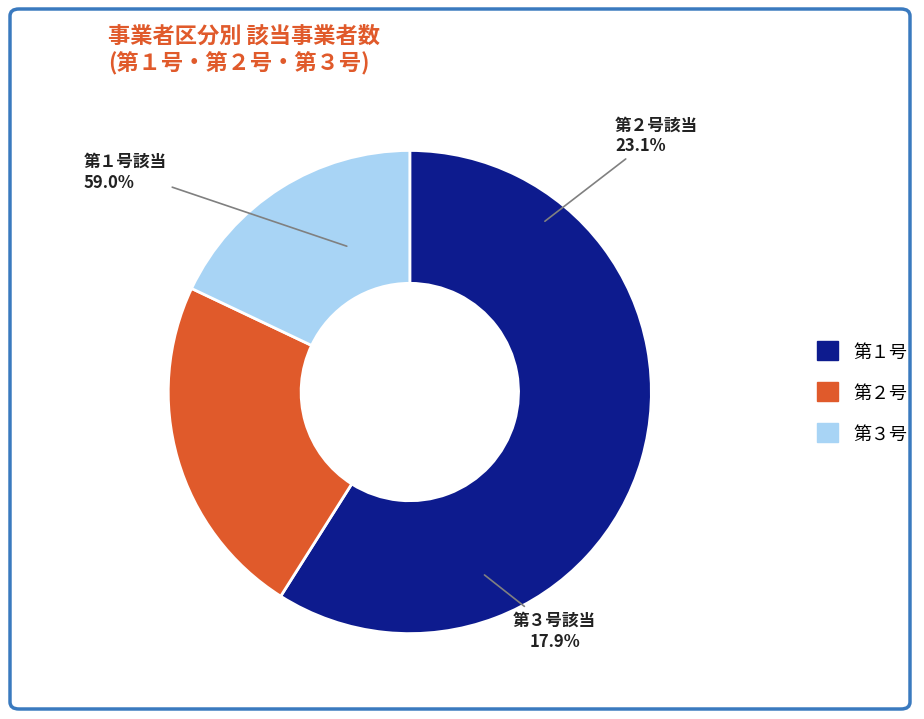

Which slice is the smallest?

第３号該当事業者